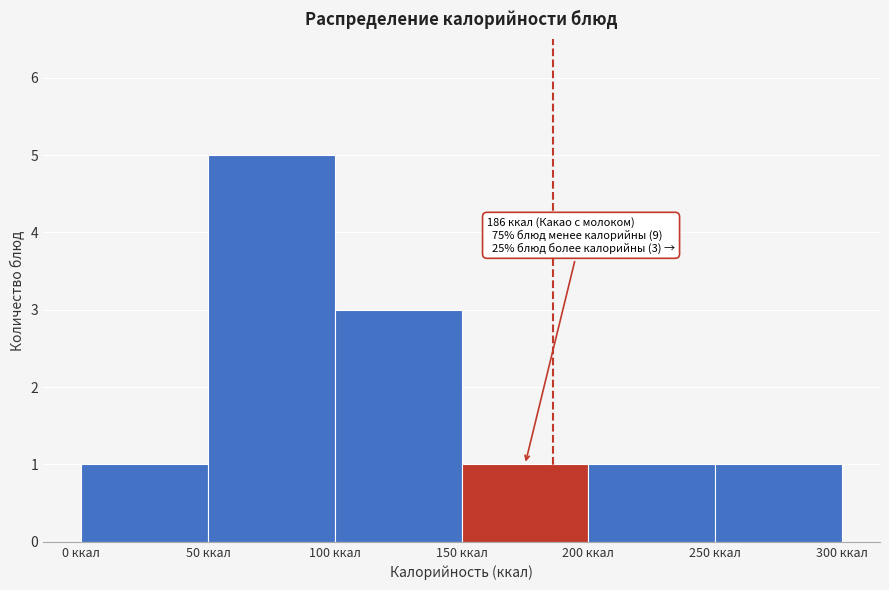

Over which range of the x-axis is the bar tallest?

50 to 100